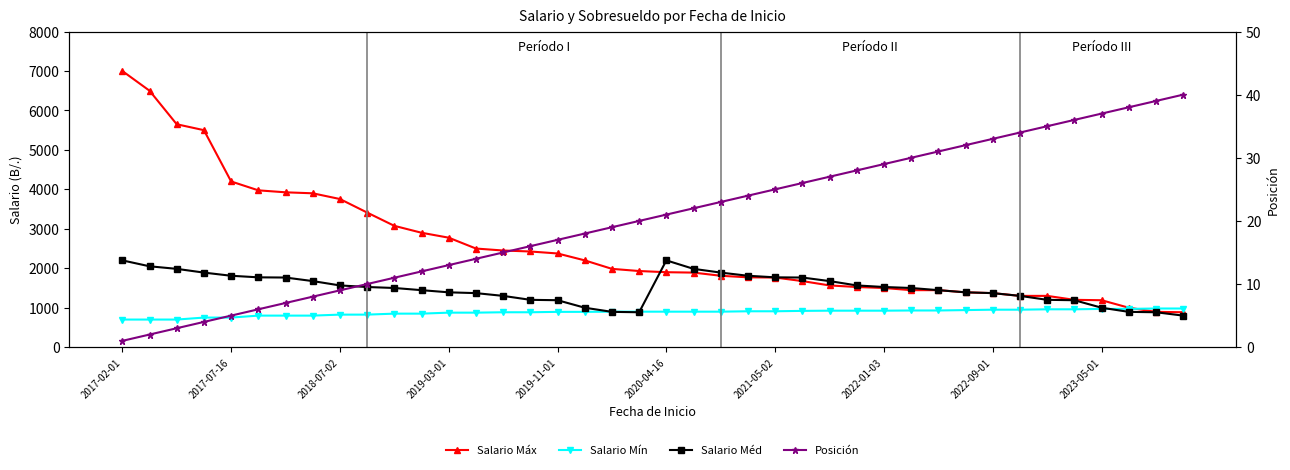

Rank the series at 31 from highest to lowest value.

Salario Máx, Salario Méd, Salario Mín, Posición